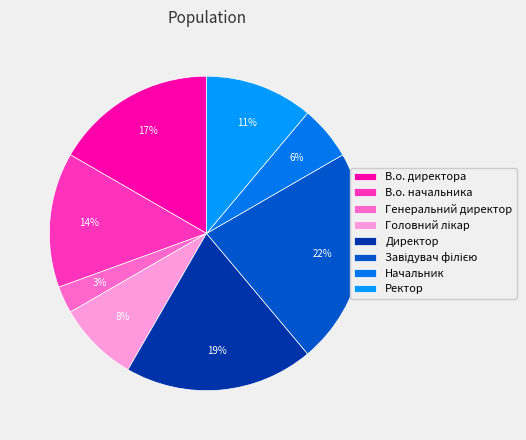

Count the number of slices in the pie.

8